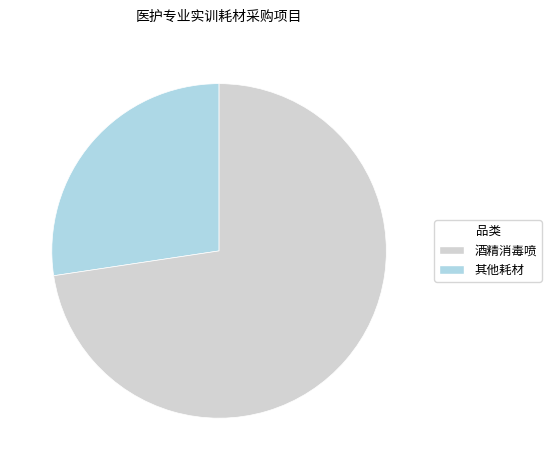

How many slices are in this pie chart?

2